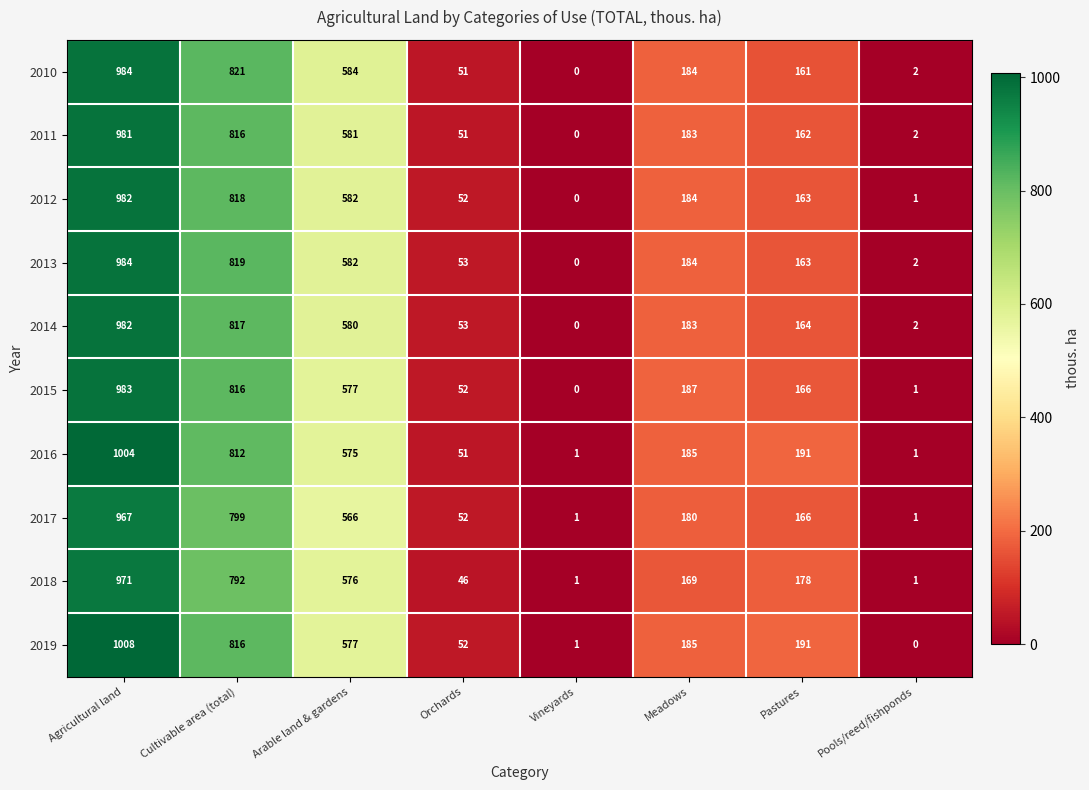

At which category is the sum across all series the highest?

Agricultural land